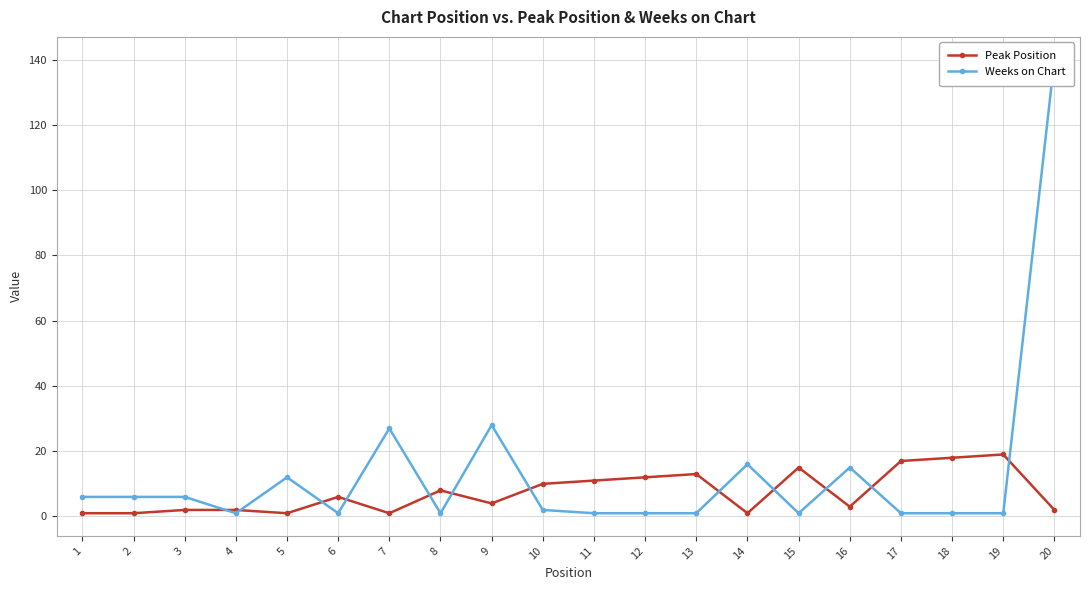

How many lines are shown in the chart?

2